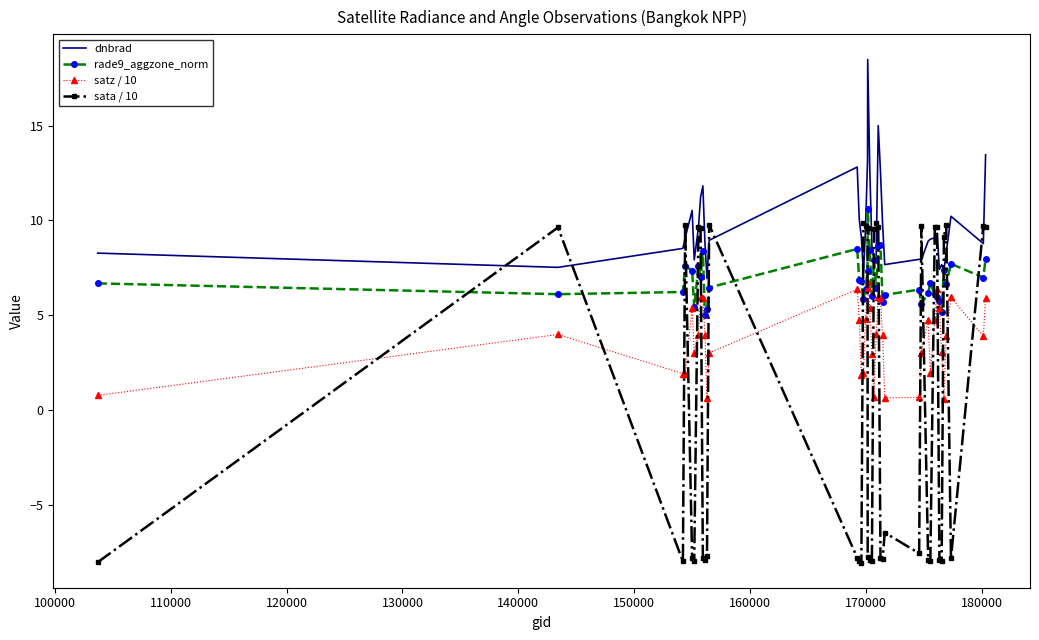

What is the maximum value shown in the chart?

18.5